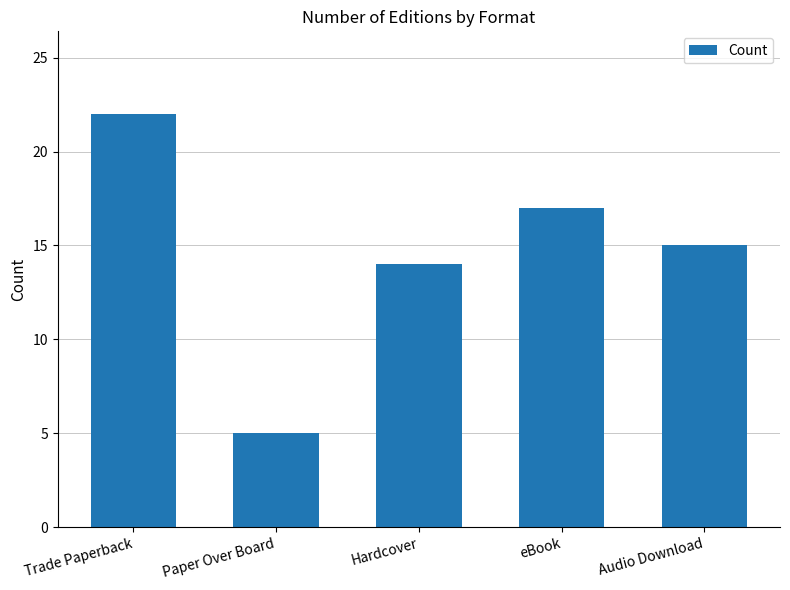

List the labels in order of value, smallest first.

Paper Over Board, Hardcover, Audio Download, eBook, Trade Paperback